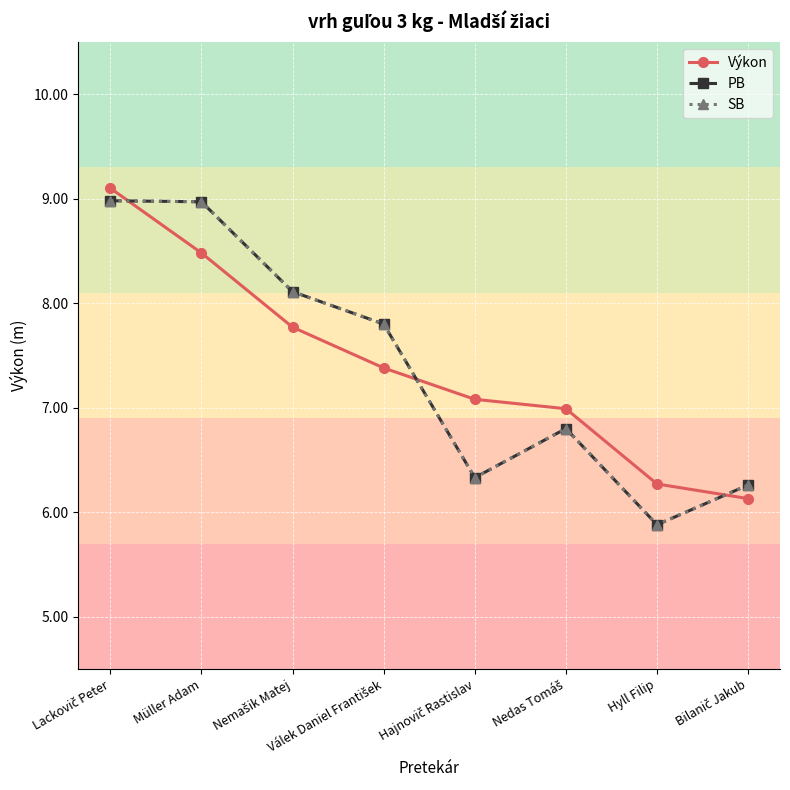

What is the smallest value displayed?

5.9